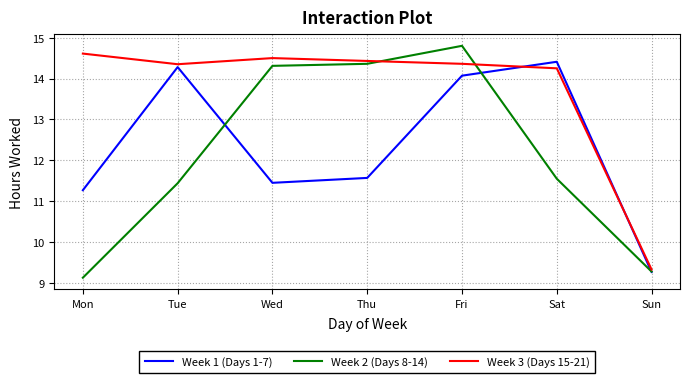

Where is Week 1 (Days 1-7) nearest to the value 11?

Mon